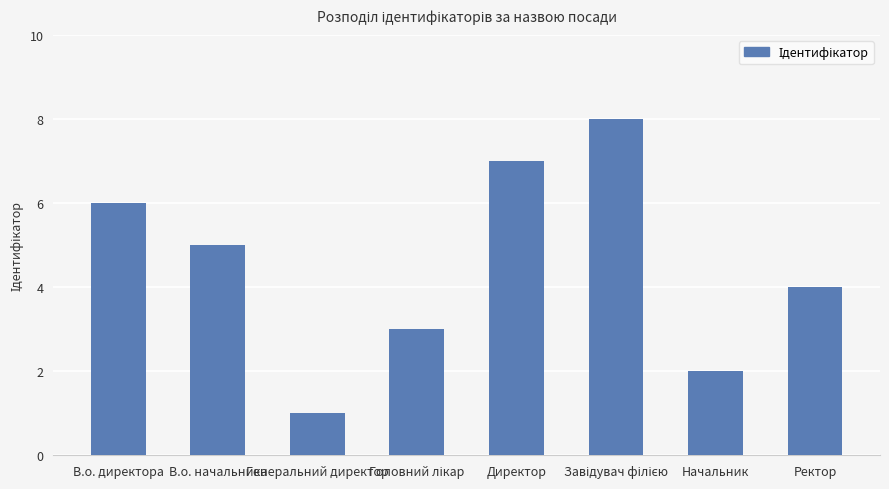

How many bars are there in total?

8